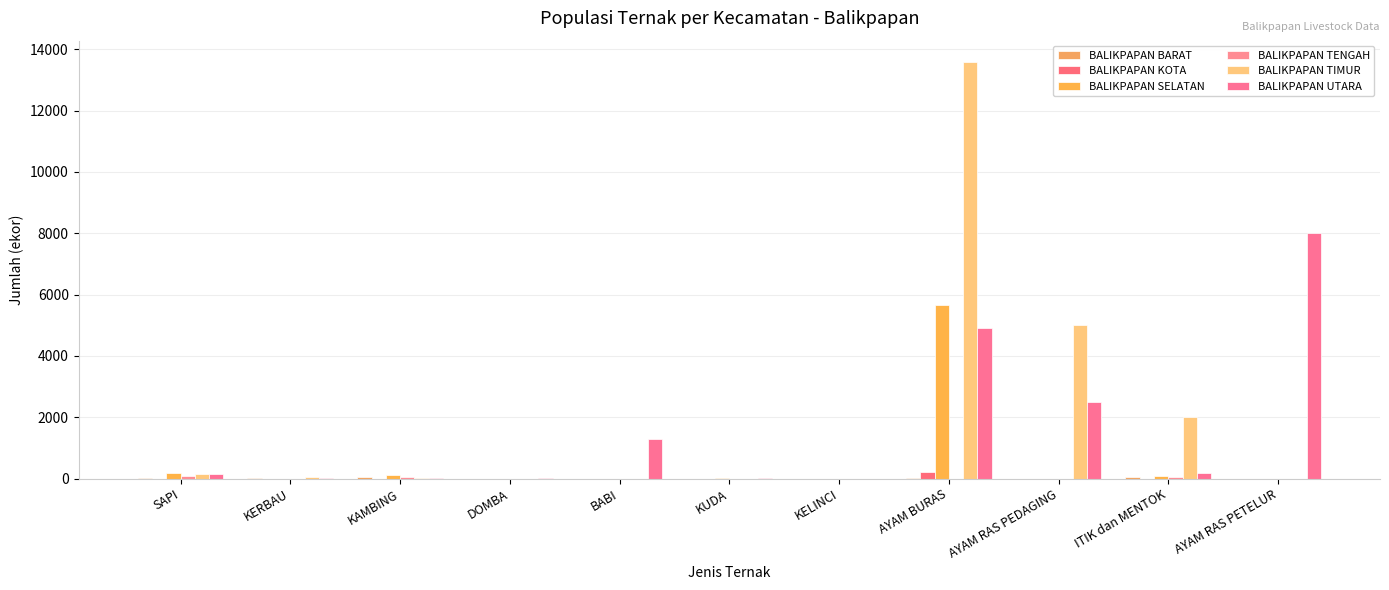

What is the label of the 7th bar from the left?

KELINCI